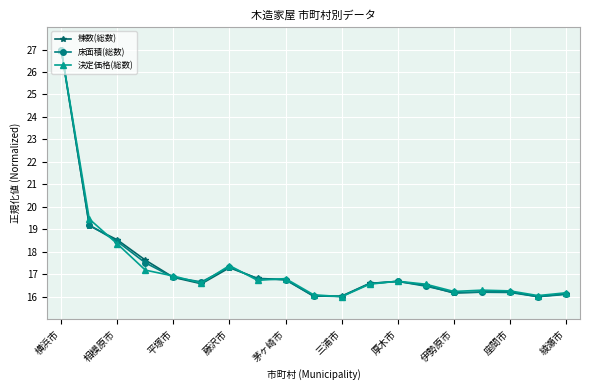

True or false: 決定価格(総数) has more than 0 interior local peaks.

True